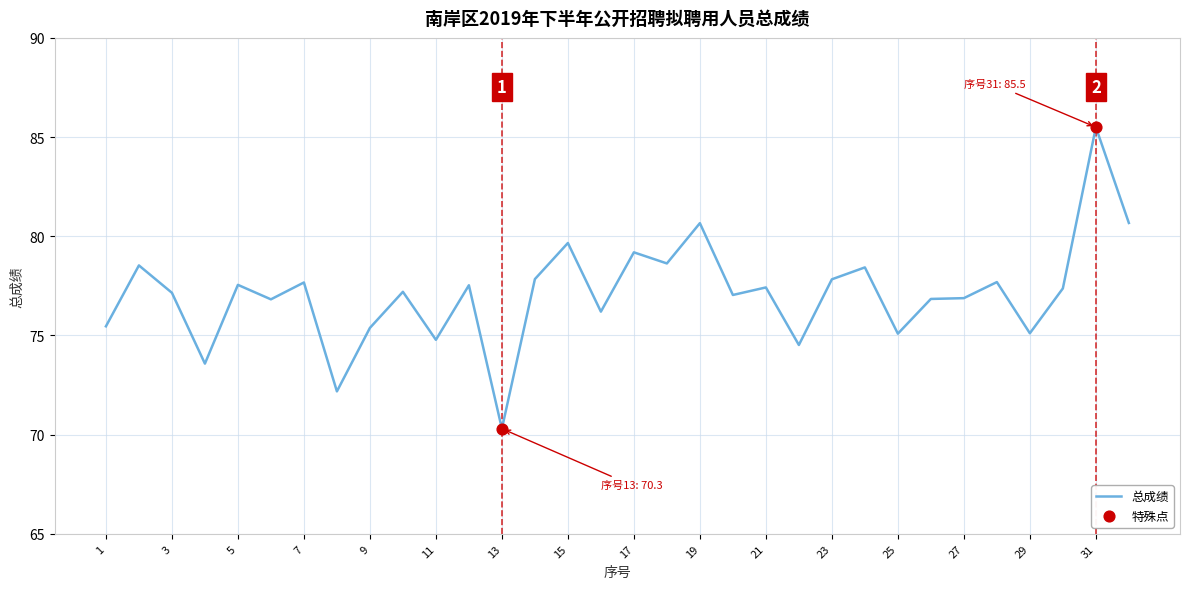

What is the difference between the maximum and minimum values?

15.2